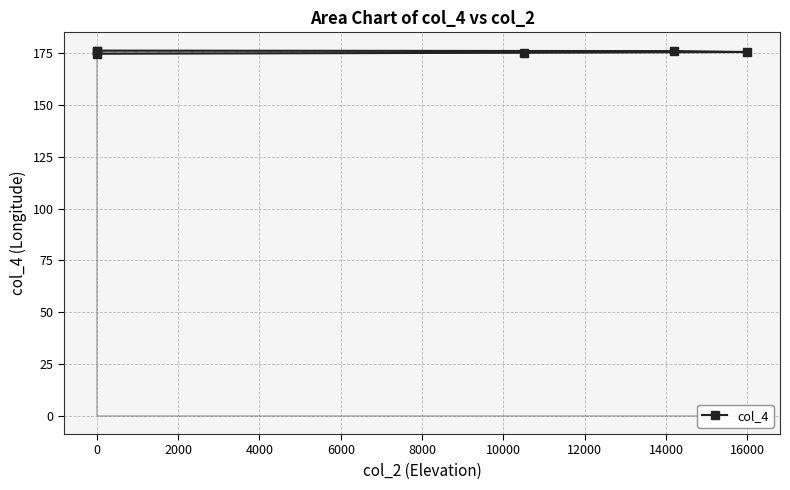

How many data points are above 176?

3